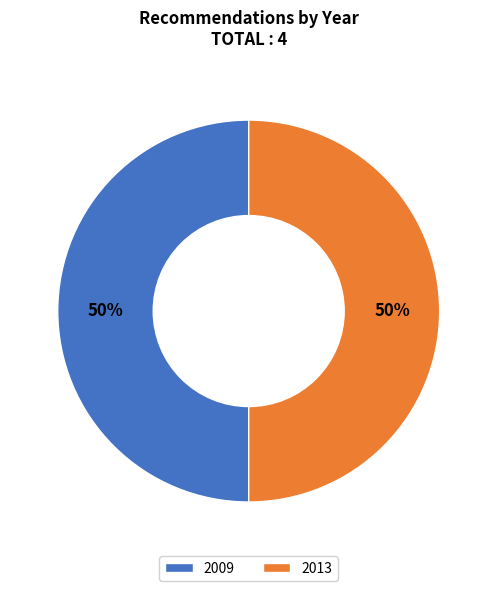

What is the ratio of the value at 2009 to the value at 2013?

1.0